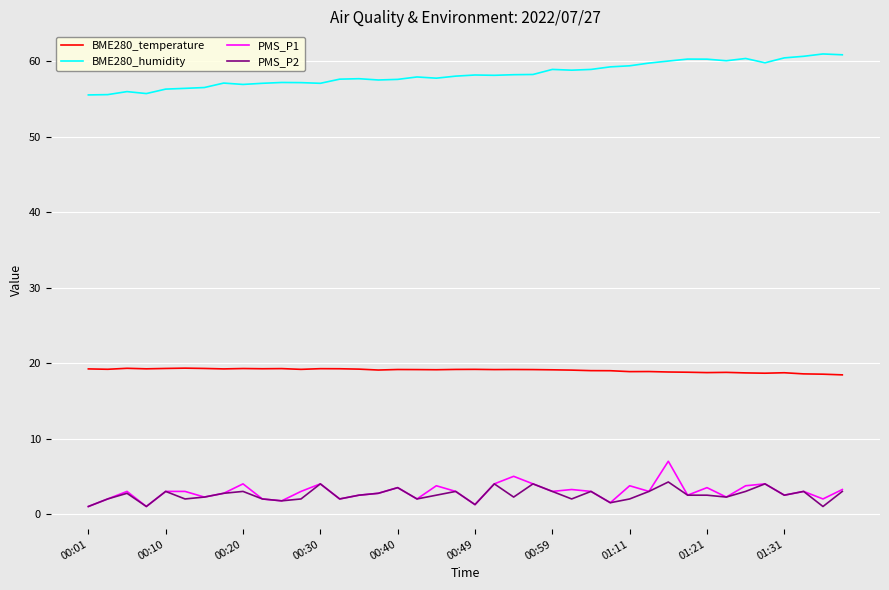

Rank the series by their maximum value, from highest to lowest.

BME280_humidity, BME280_temperature, PMS_P1, PMS_P2